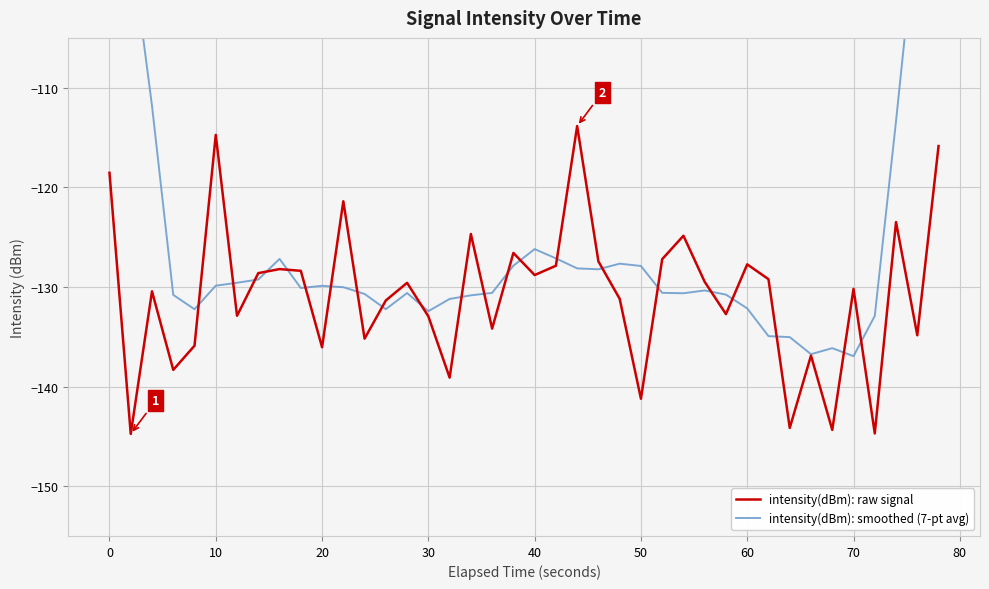

Reading left to right, transcribe all the data shown in this chart.

intensity(dBm): raw signal: -118.5	-144.8	-130.4	-138.3	-135.9	-114.7	-132.9	-128.6	-128.2	-128.4	-136.1	-121.4	-135.2	-131.4	-129.6	-133.0	-139.1	-124.7	-134.2	-126.6	-128.8	-127.9	-113.8	-127.4	-131.2	-141.2	-127.2	-124.9	-129.5	-132.7	-127.7	-129.2	-144.2	-136.9	-144.4	-130.2	-144.7	-123.5	-134.9	-115.9
intensity(dBm): smoothed (7-pt avg): -76.0	-95.4	-111.8	-130.8	-132.2	-129.9	-129.6	-129.3	-127.2	-130.1	-129.9	-130.0	-130.7	-132.2	-130.6	-132.4	-131.2	-130.8	-130.6	-127.9	-126.2	-127.1	-128.1	-128.2	-127.7	-127.9	-130.6	-130.6	-130.4	-130.8	-132.2	-134.9	-135.0	-136.8	-136.1	-136.9	-132.9	-113.4	-92.7	-74.1